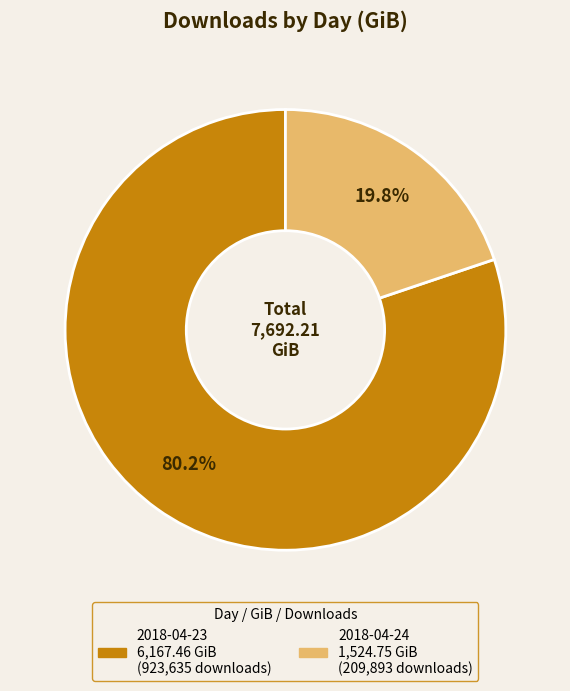

What percentage is the 2018-04-23 slice, to the nearest percent?

80%